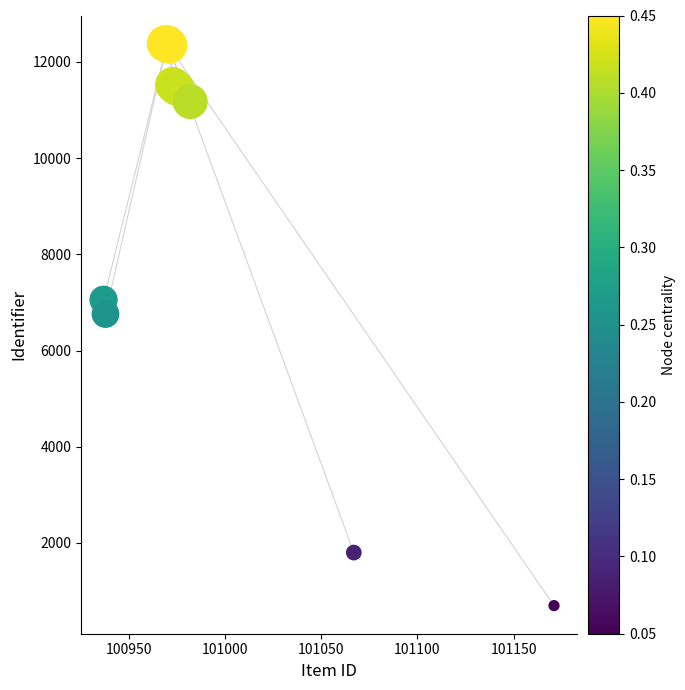

What Y value in the scatter plot is closest to 6539?

6760